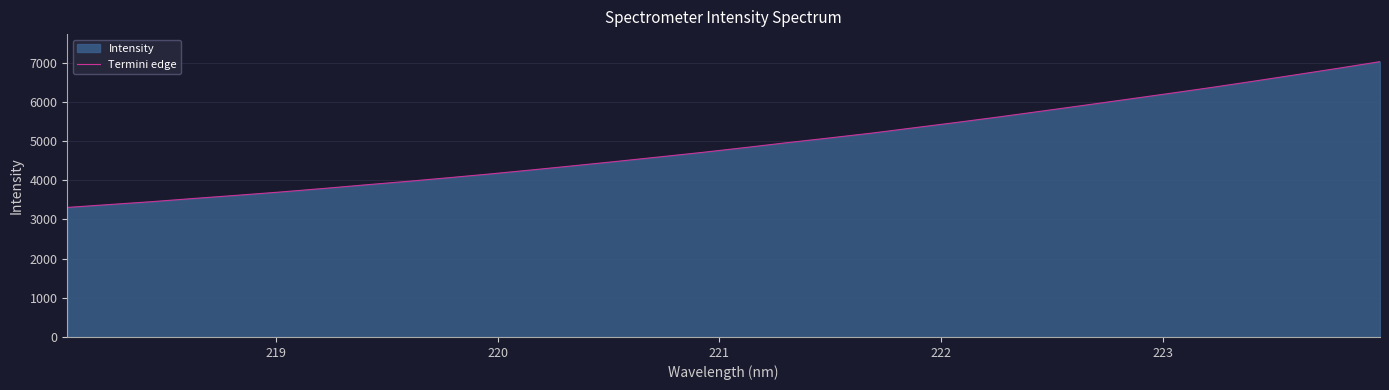

What is the difference between the maximum and minimum values?

3719.1